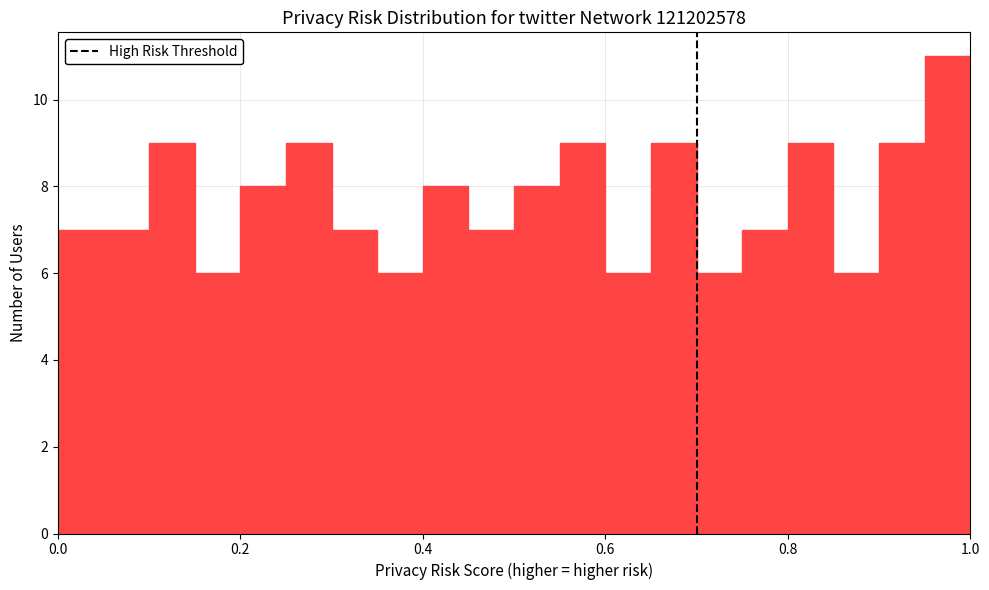

Read against the x-axis, roughly where is the centre of the tallest bar?

0.98